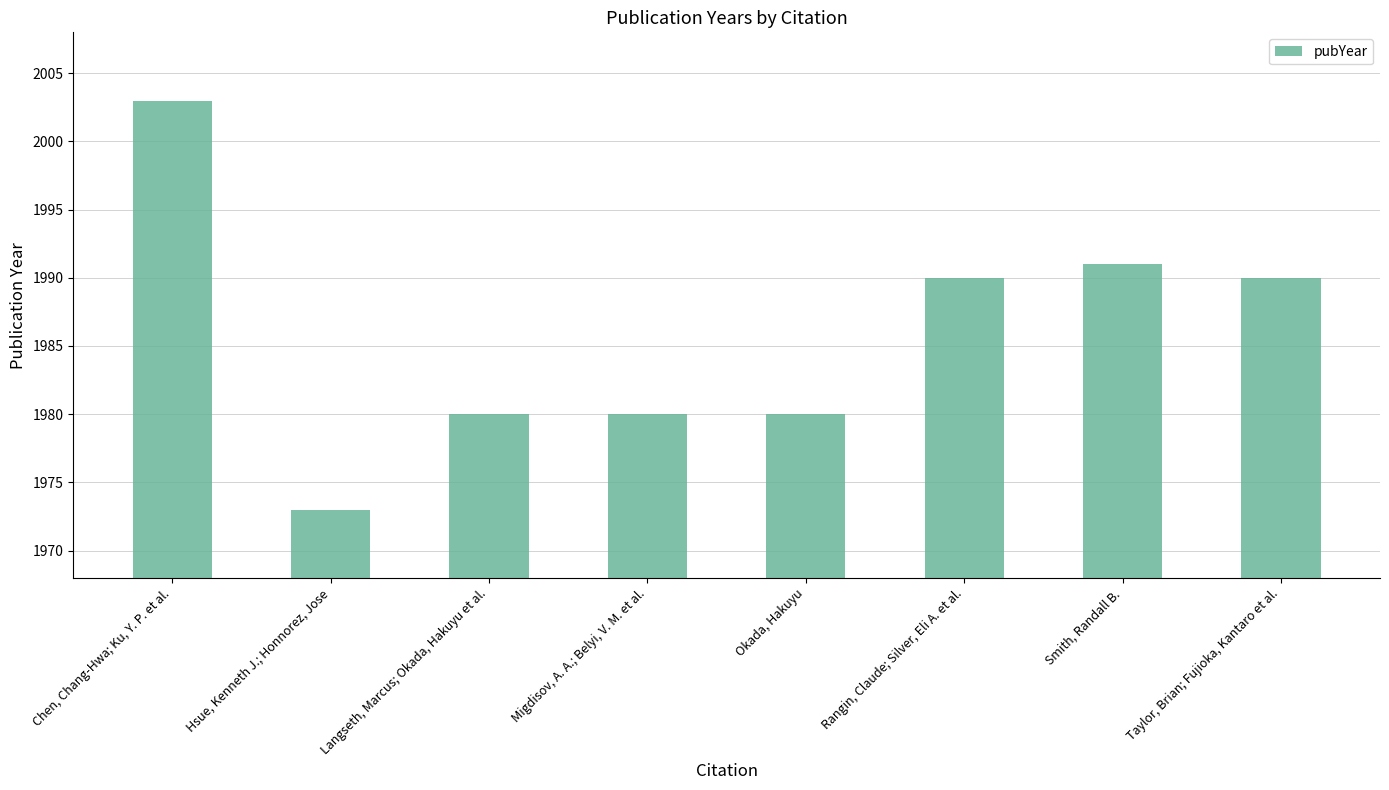

Between Hsue, Kenneth J.; Honnorez, Jose and Chen, Chang-Hwa; Ku, Y. P. et al., which is larger?

Chen, Chang-Hwa; Ku, Y. P. et al.